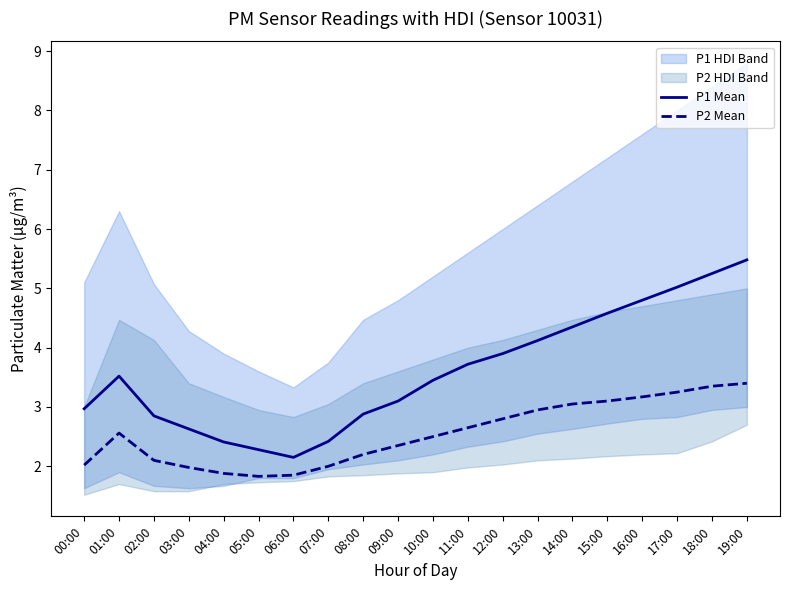

How many interior local valleys does the P1 Mean series have?

1